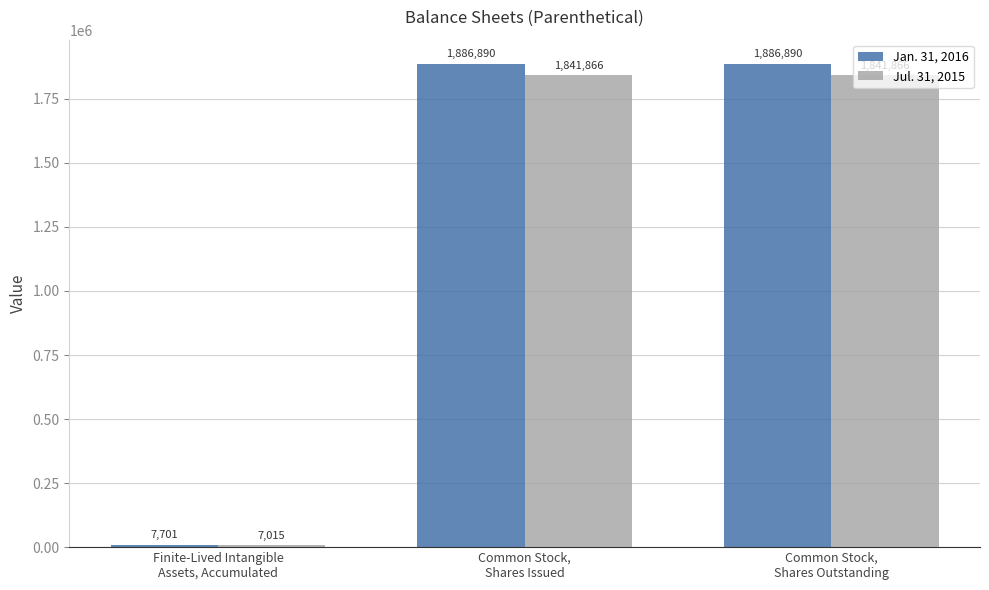

What value does the Jul. 31, 2015 series have at Common Stock,
Shares Outstanding, to the nearest 10?

1841870